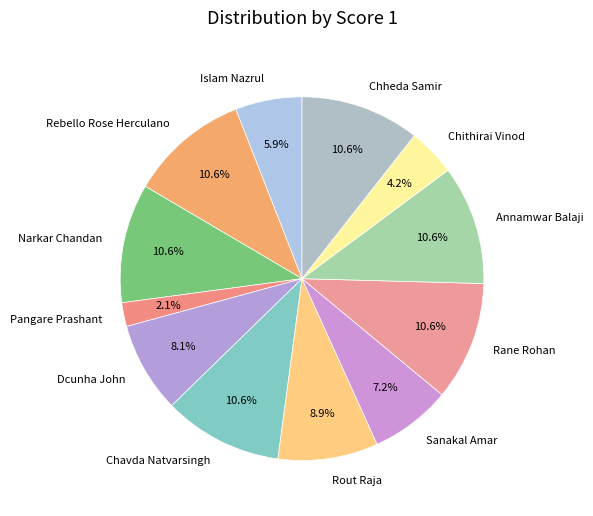

To the nearest percent, what portion does Islam Nazrul represent?

6%